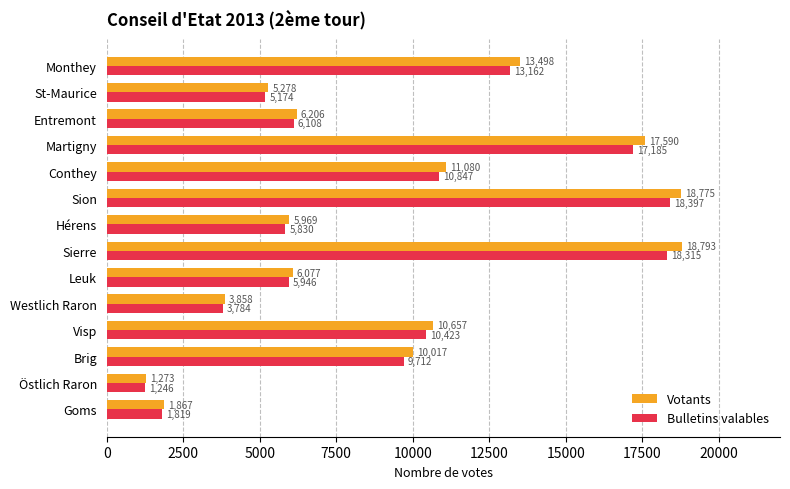

What is the sum of the Bulletins valables values at Goms and Martigny?

19004